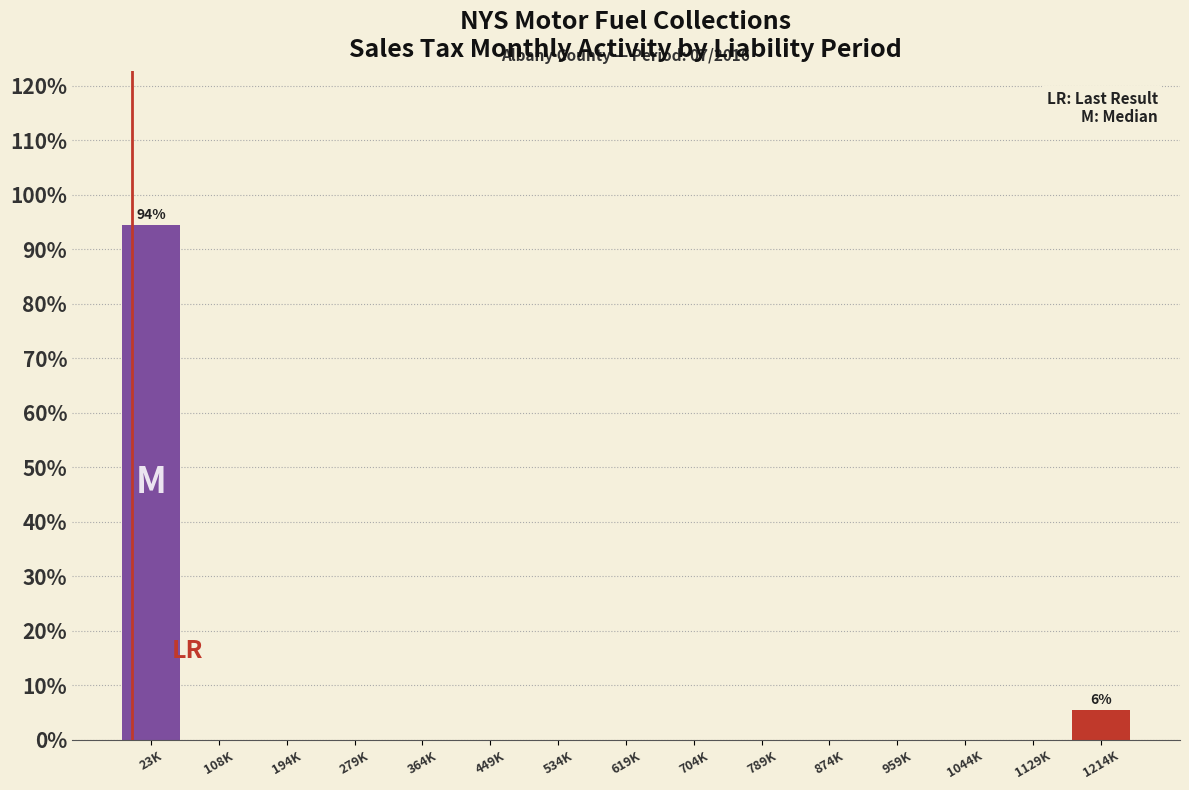

Reading left to right, what are all the values shown in this chart?

23K=94.4	108K=0.0	194K=0.0	279K=0.0	364K=0.0	449K=0.0	534K=0.0	619K=0.0	704K=0.0	789K=0.0	874K=0.0	959K=0.0	1044K=0.0	1129K=0.0	1214K=5.6